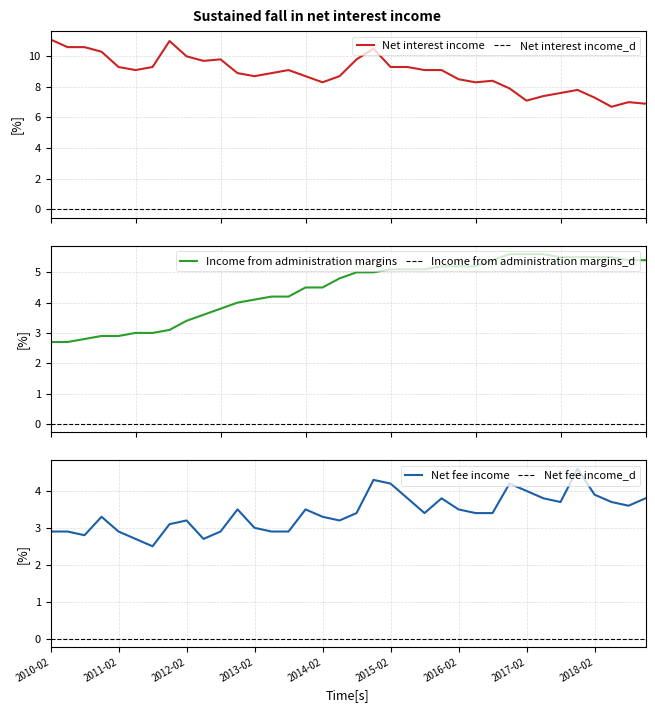

At which label is Net fee income closest to 3?

2013-02